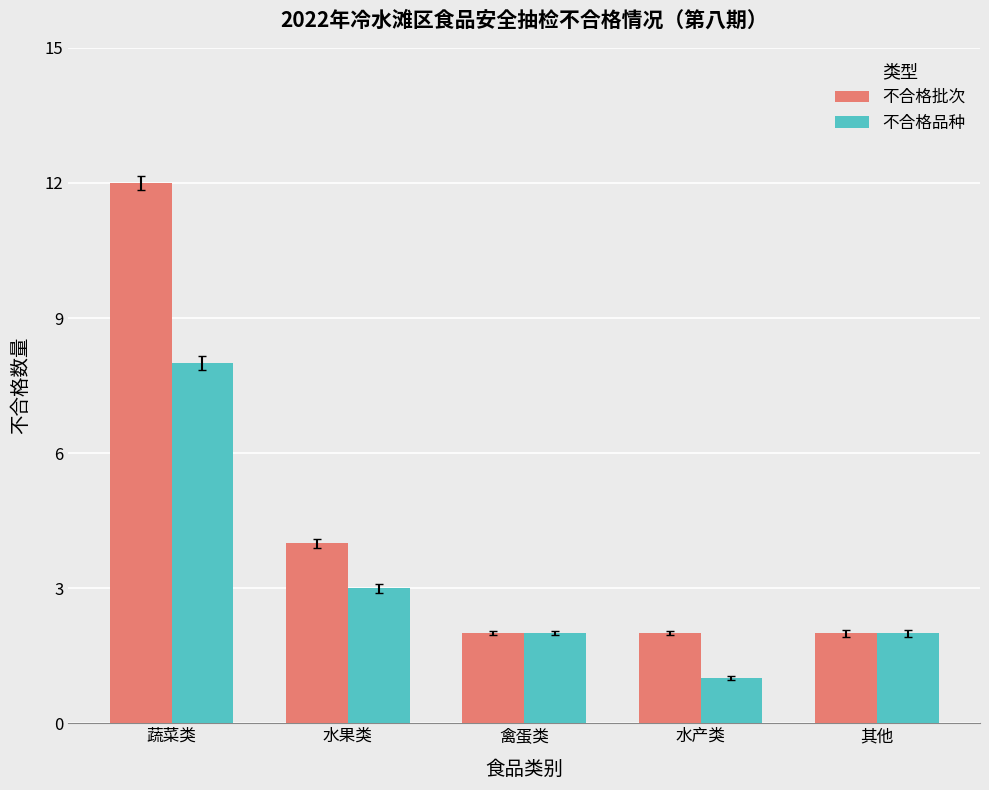

What is the label of the 1st bar from the left?

蔬菜类